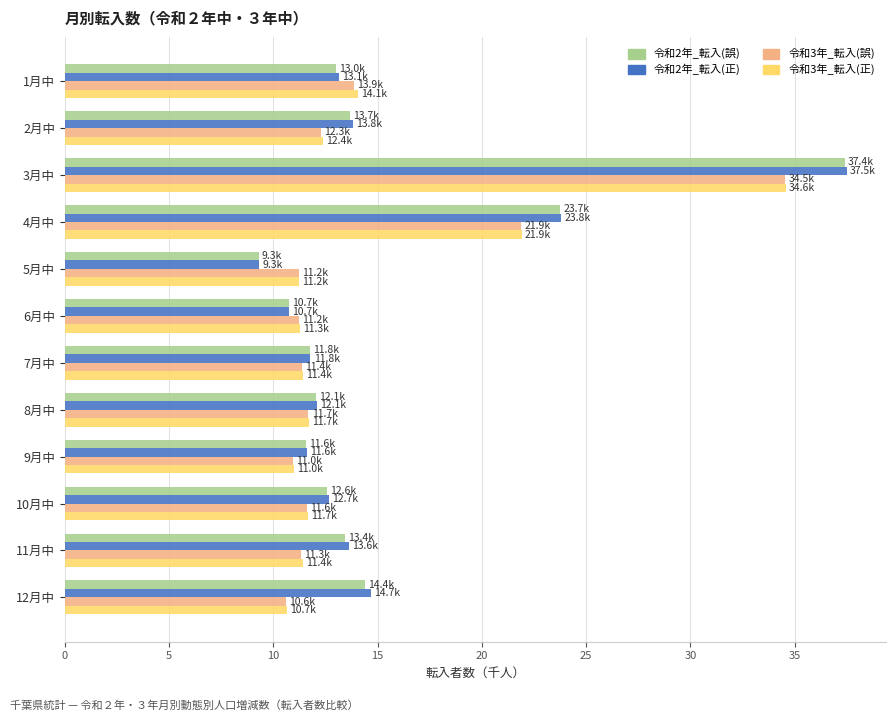

What is the sum of the 令和2年_転入(正) values at 11月中 and 2月中?

27.4